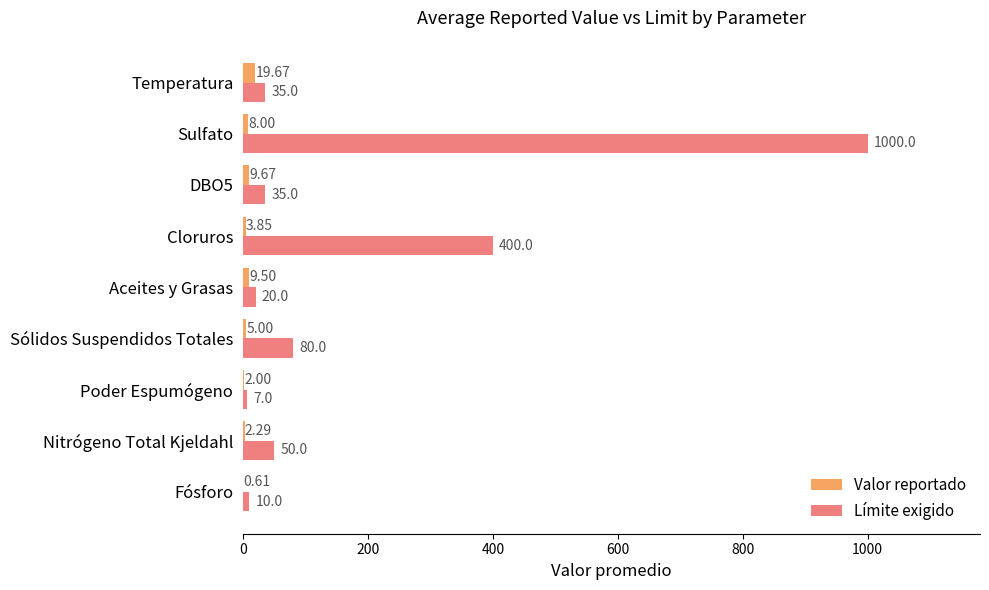

Which series changed the most between Poder Espumógeno and Sólidos Suspendidos Totales?

Límite exigido